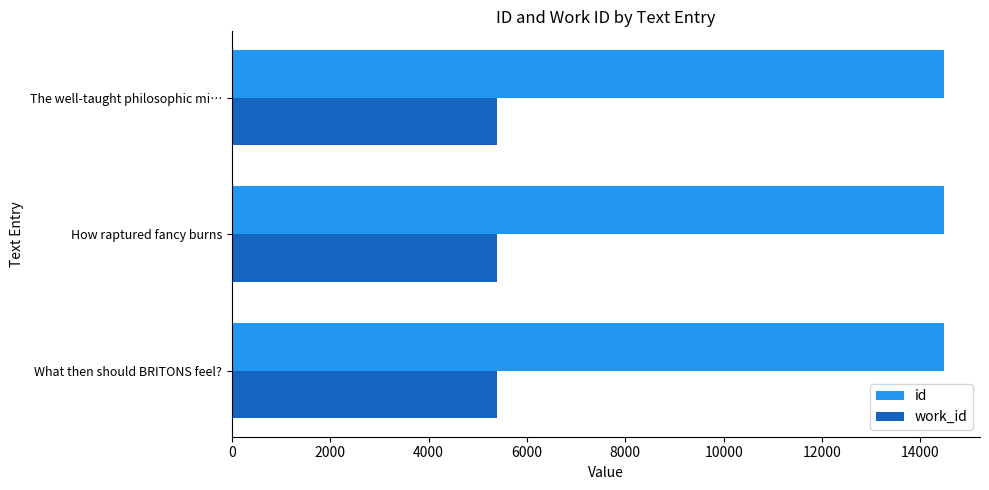

What are all the series names shown in the legend?

id, work_id